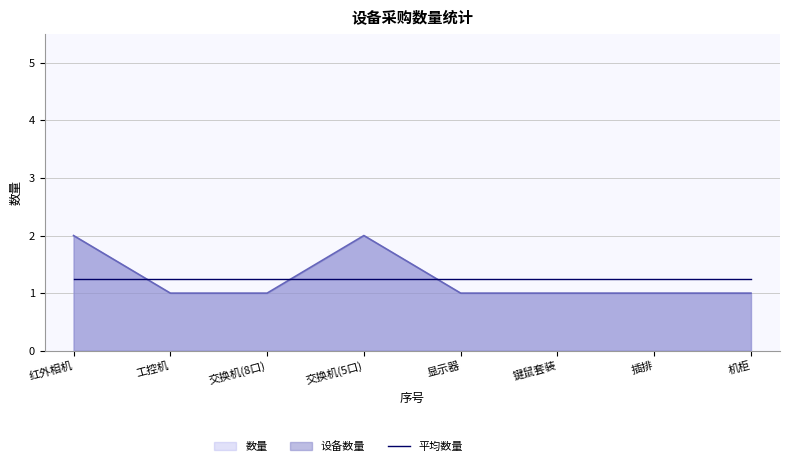

What is the approximate value at 交换机(8口)?

1